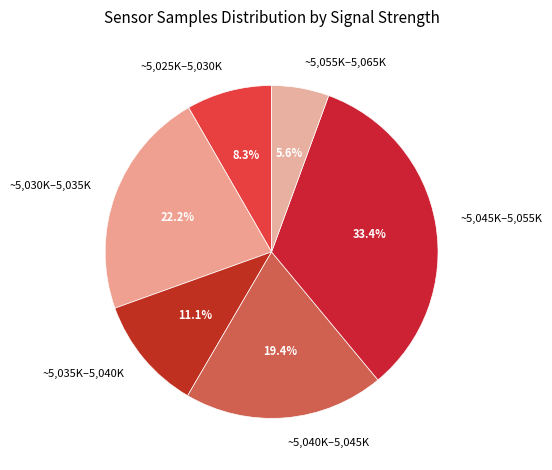

What is the ratio of the value at ~5,025K–5,030K to the value at ~5,030K–5,035K?

0.4